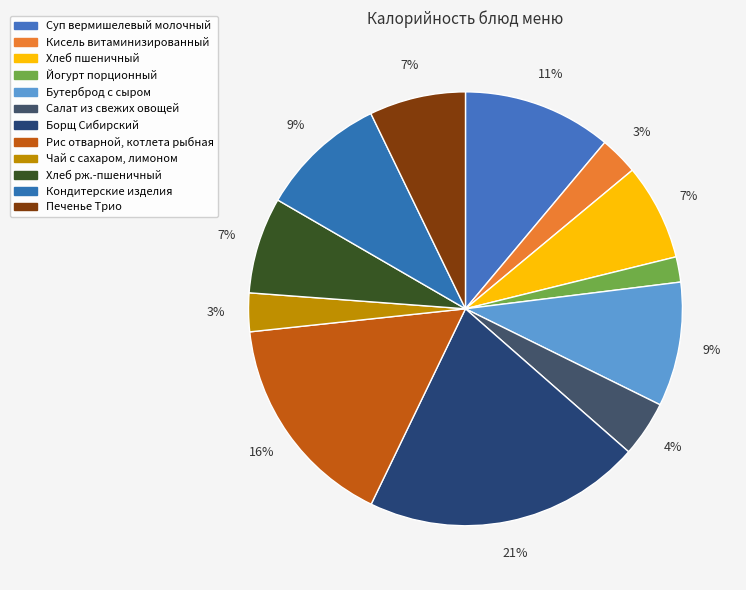

What is the total percentage of Кисель витаминизированный and Бутерброд с сыром?

12.1%